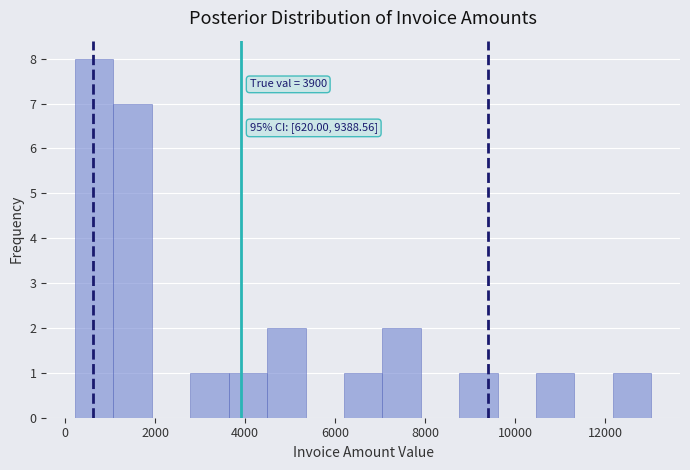

Which range on the x-axis has the tallest bar?

200 to 1000